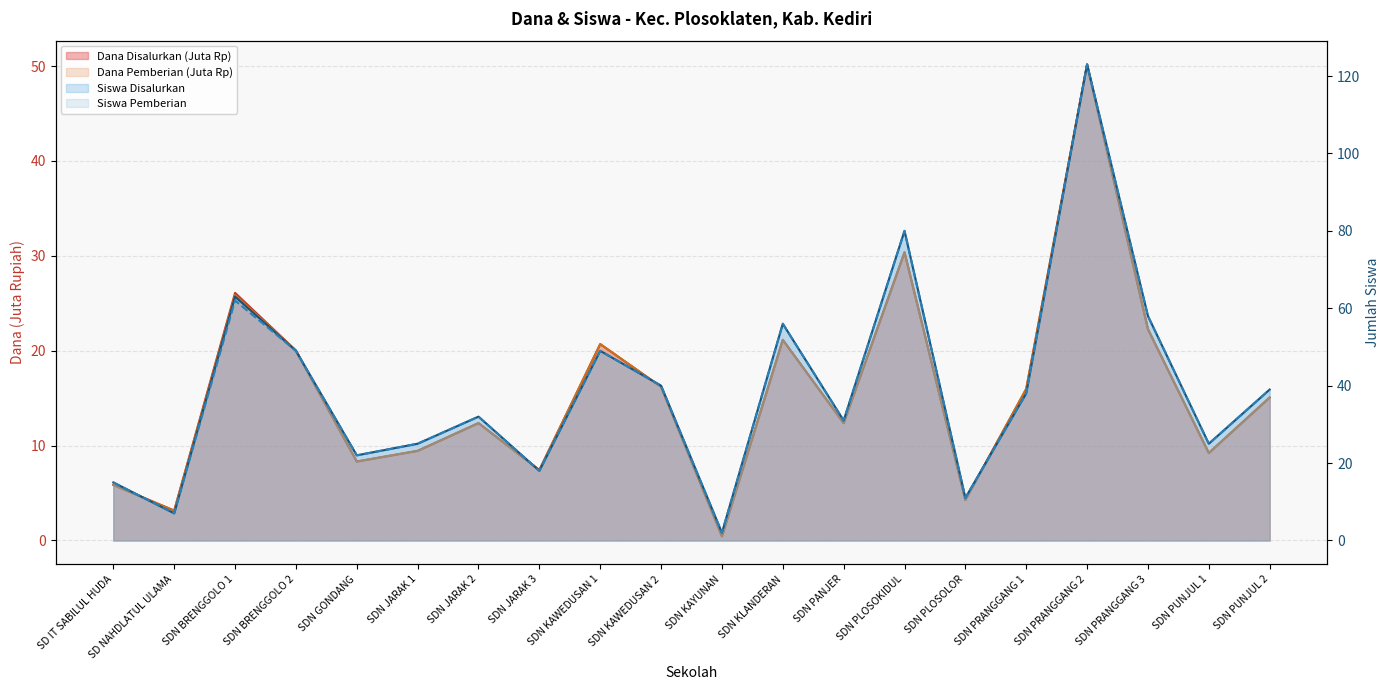

The Dana Disalurkan series shows 22.8 at SDN PUNJUL 2. True or false?

False